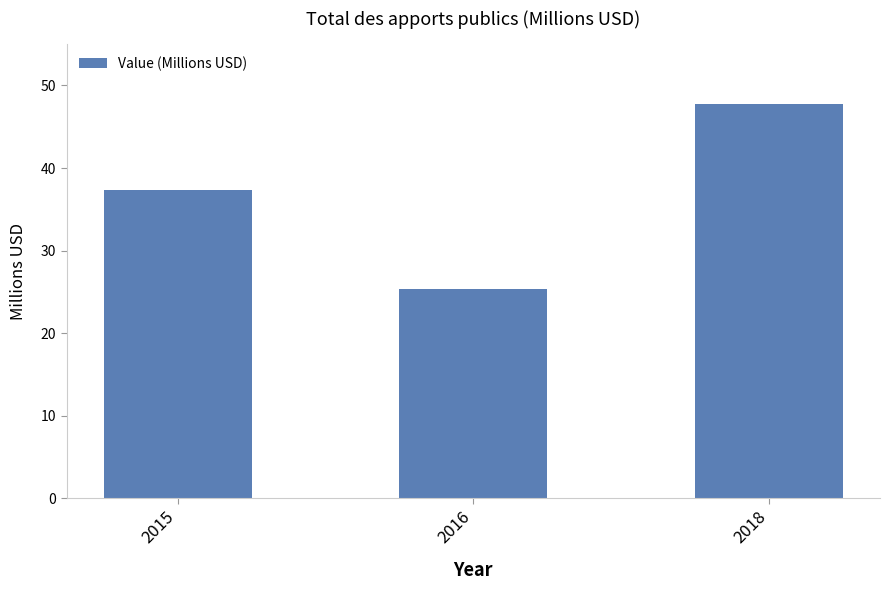

Rank the categories by value from highest to lowest.

2018, 2015, 2016